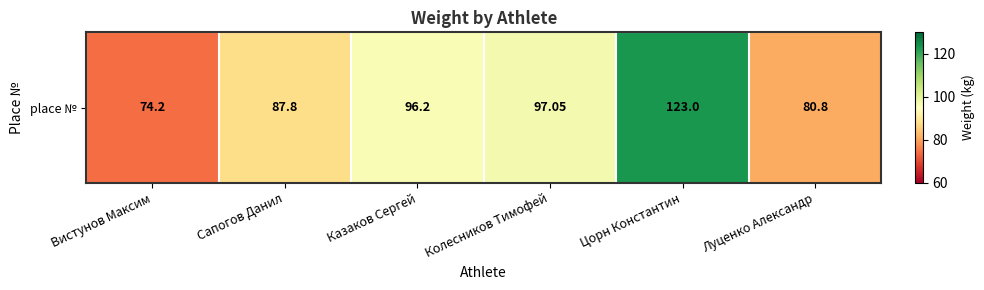

Rank the categories by value from highest to lowest.

Цорн Константин, Колесников Тимофей, Казаков Сергей, Сапогов Данил, Луценко Александр, Вистунов Максим